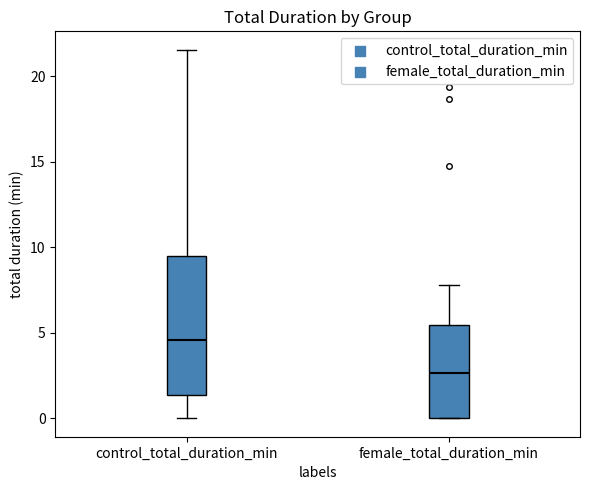

Reading left to right, read every box against the y-axis: the position of its median line, the range the box covers, and the ends of its whiskers. The values are not printed on the chart, so give them approximately, as read against the axis.

control_total_duration_min: median 4.5, box 1.5 to 9.5, whiskers 0.0 to 21.5
female_total_duration_min: median 2.5, box 0.0 to 5.5, whiskers 0.0 to 8.0